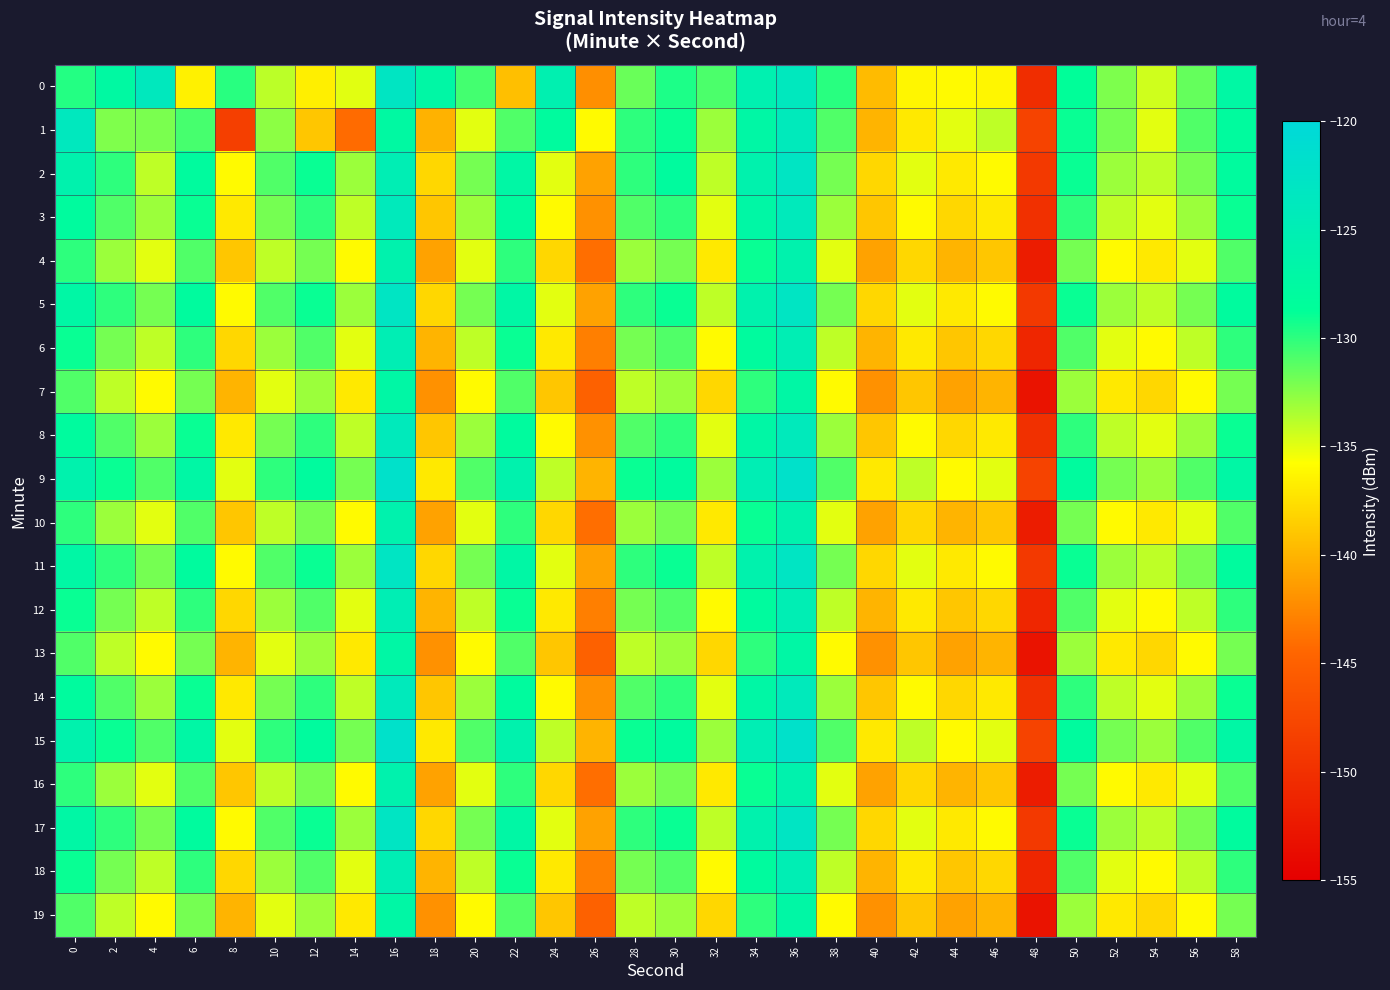

Reading right to left, transcribe all the data shown in this chart.

0: 58=-127.2	56=-131.5	54=-134.5	52=-132.2	50=-128.6	48=-150.3	46=-136.2	44=-136.0	42=-136.2	40=-139.6	38=-129.9	36=-123.6	34=-125.5	32=-130.8	30=-129.5	28=-131.6	26=-142.1	24=-125.5	22=-139.4	20=-130.6	18=-127.0	16=-123.1	14=-134.9	12=-136.6	10=-133.9	8=-129.9	6=-136.5	4=-123.7	2=-127.5	0=-129.8
1: 58=-128.0	56=-131.0	54=-135.0	52=-132.0	50=-129.0	48=-148.0	46=-134.0	44=-135.0	42=-137.0	40=-140.0	38=-131.0	36=-124.0	34=-127.0	32=-133.0	30=-129.0	28=-130.0	26=-136.0	24=-128.0	22=-131.0	20=-135.0	18=-140.2	16=-127.4	14=-144.2	12=-139.0	10=-132.6	8=-148.4	6=-130.7	4=-132.1	2=-132.3	0=-123.6
2: 58=-128.0	56=-132.0	54=-134.0	52=-133.0	50=-129.0	48=-149.0	46=-136.0	44=-137.0	42=-135.0	40=-138.0	38=-132.0	36=-123.0	34=-126.0	32=-134.0	30=-128.0	28=-130.0	26=-141.0	24=-135.0	22=-127.0	20=-132.0	18=-138.0	16=-125.0	14=-133.0	12=-129.0	10=-131.0	8=-136.0	6=-128.0	4=-134.0	2=-130.0	0=-126.0
3: 58=-129.0	56=-133.0	54=-135.0	52=-134.0	50=-130.0	48=-150.0	46=-137.0	44=-138.0	42=-136.0	40=-139.0	38=-133.0	36=-124.0	34=-127.0	32=-135.0	30=-130.0	28=-131.0	26=-142.0	24=-136.0	22=-128.0	20=-133.0	18=-139.0	16=-124.0	14=-134.0	12=-130.0	10=-132.0	8=-137.0	6=-129.0	4=-133.0	2=-131.0	0=-128.0
4: 58=-131.0	56=-135.0	54=-137.0	52=-136.0	50=-132.0	48=-152.0	46=-139.0	44=-140.0	42=-138.0	40=-141.0	38=-135.0	36=-126.0	34=-129.0	32=-137.0	30=-132.0	28=-133.0	26=-144.0	24=-138.0	22=-130.0	20=-135.0	18=-141.0	16=-126.0	14=-136.0	12=-132.0	10=-134.0	8=-139.0	6=-131.0	4=-135.0	2=-133.0	0=-130.0
5: 58=-128.0	56=-132.0	54=-134.0	52=-133.0	50=-129.0	48=-149.0	46=-136.0	44=-137.0	42=-135.0	40=-138.0	38=-132.0	36=-123.0	34=-126.0	32=-134.0	30=-129.0	28=-130.0	26=-141.0	24=-135.0	22=-127.0	20=-132.0	18=-138.0	16=-123.0	14=-133.0	12=-129.0	10=-131.0	8=-136.0	6=-128.0	4=-132.0	2=-130.0	0=-127.0
6: 58=-130.0	56=-134.0	54=-136.0	52=-135.0	50=-131.0	48=-151.0	46=-138.0	44=-139.0	42=-137.0	40=-140.0	38=-134.0	36=-125.0	34=-128.0	32=-136.0	30=-131.0	28=-132.0	26=-143.0	24=-137.0	22=-129.0	20=-134.0	18=-140.0	16=-125.0	14=-135.0	12=-131.0	10=-133.0	8=-138.0	6=-130.0	4=-134.0	2=-132.0	0=-129.0
7: 58=-132.0	56=-136.0	54=-138.0	52=-137.0	50=-133.0	48=-153.0	46=-140.0	44=-141.0	42=-139.0	40=-142.0	38=-136.0	36=-127.0	34=-130.0	32=-138.0	30=-133.0	28=-134.0	26=-145.0	24=-139.0	22=-131.0	20=-136.0	18=-142.0	16=-127.0	14=-137.0	12=-133.0	10=-135.0	8=-140.0	6=-132.0	4=-136.0	2=-134.0	0=-131.0
8: 58=-129.0	56=-133.0	54=-135.0	52=-134.0	50=-130.0	48=-150.0	46=-137.0	44=-138.0	42=-136.0	40=-139.0	38=-133.0	36=-124.0	34=-127.0	32=-135.0	30=-130.0	28=-131.0	26=-142.0	24=-136.0	22=-128.0	20=-133.0	18=-139.0	16=-124.0	14=-134.0	12=-130.0	10=-132.0	8=-137.0	6=-129.0	4=-133.0	2=-131.0	0=-128.0
9: 58=-127.0	56=-131.0	54=-133.0	52=-132.0	50=-128.0	48=-148.0	46=-135.0	44=-136.0	42=-134.0	40=-137.0	38=-131.0	36=-122.0	34=-125.0	32=-133.0	30=-128.0	28=-129.0	26=-140.0	24=-134.0	22=-126.0	20=-131.0	18=-137.0	16=-122.0	14=-132.0	12=-128.0	10=-130.0	8=-135.0	6=-127.0	4=-131.0	2=-129.0	0=-126.0
10: 58=-131.0	56=-135.0	54=-137.0	52=-136.0	50=-132.0	48=-152.0	46=-139.0	44=-140.0	42=-138.0	40=-141.0	38=-135.0	36=-126.0	34=-129.0	32=-137.0	30=-132.0	28=-133.0	26=-144.0	24=-138.0	22=-130.0	20=-135.0	18=-141.0	16=-126.0	14=-136.0	12=-132.0	10=-134.0	8=-139.0	6=-131.0	4=-135.0	2=-133.0	0=-130.0
11: 58=-128.0	56=-132.0	54=-134.0	52=-133.0	50=-129.0	48=-149.0	46=-136.0	44=-137.0	42=-135.0	40=-138.0	38=-132.0	36=-123.0	34=-126.0	32=-134.0	30=-129.0	28=-130.0	26=-141.0	24=-135.0	22=-127.0	20=-132.0	18=-138.0	16=-123.0	14=-133.0	12=-129.0	10=-131.0	8=-136.0	6=-128.0	4=-132.0	2=-130.0	0=-127.0
12: 58=-130.0	56=-134.0	54=-136.0	52=-135.0	50=-131.0	48=-151.0	46=-138.0	44=-139.0	42=-137.0	40=-140.0	38=-134.0	36=-125.0	34=-128.0	32=-136.0	30=-131.0	28=-132.0	26=-143.0	24=-137.0	22=-129.0	20=-134.0	18=-140.0	16=-125.0	14=-135.0	12=-131.0	10=-133.0	8=-138.0	6=-130.0	4=-134.0	2=-132.0	0=-129.0
13: 58=-132.0	56=-136.0	54=-138.0	52=-137.0	50=-133.0	48=-153.0	46=-140.0	44=-141.0	42=-139.0	40=-142.0	38=-136.0	36=-127.0	34=-130.0	32=-138.0	30=-133.0	28=-134.0	26=-145.0	24=-139.0	22=-131.0	20=-136.0	18=-142.0	16=-127.0	14=-137.0	12=-133.0	10=-135.0	8=-140.0	6=-132.0	4=-136.0	2=-134.0	0=-131.0
14: 58=-129.0	56=-133.0	54=-135.0	52=-134.0	50=-130.0	48=-150.0	46=-137.0	44=-138.0	42=-136.0	40=-139.0	38=-133.0	36=-124.0	34=-127.0	32=-135.0	30=-130.0	28=-131.0	26=-142.0	24=-136.0	22=-128.0	20=-133.0	18=-139.0	16=-124.0	14=-134.0	12=-130.0	10=-132.0	8=-137.0	6=-129.0	4=-133.0	2=-131.0	0=-128.0
15: 58=-127.0	56=-131.0	54=-133.0	52=-132.0	50=-128.0	48=-148.0	46=-135.0	44=-136.0	42=-134.0	40=-137.0	38=-131.0	36=-122.0	34=-125.0	32=-133.0	30=-128.0	28=-129.0	26=-140.0	24=-134.0	22=-126.0	20=-131.0	18=-137.0	16=-122.0	14=-132.0	12=-128.0	10=-130.0	8=-135.0	6=-127.0	4=-131.0	2=-129.0	0=-126.0
16: 58=-131.0	56=-135.0	54=-137.0	52=-136.0	50=-132.0	48=-152.0	46=-139.0	44=-140.0	42=-138.0	40=-141.0	38=-135.0	36=-126.0	34=-129.0	32=-137.0	30=-132.0	28=-133.0	26=-144.0	24=-138.0	22=-130.0	20=-135.0	18=-141.0	16=-126.0	14=-136.0	12=-132.0	10=-134.0	8=-139.0	6=-131.0	4=-135.0	2=-133.0	0=-130.0
17: 58=-128.0	56=-132.0	54=-134.0	52=-133.0	50=-129.0	48=-149.0	46=-136.0	44=-137.0	42=-135.0	40=-138.0	38=-132.0	36=-123.0	34=-126.0	32=-134.0	30=-129.0	28=-130.0	26=-141.0	24=-135.0	22=-127.0	20=-132.0	18=-138.0	16=-123.0	14=-133.0	12=-129.0	10=-131.0	8=-136.0	6=-128.0	4=-132.0	2=-130.0	0=-127.0
18: 58=-130.0	56=-134.0	54=-136.0	52=-135.0	50=-131.0	48=-151.0	46=-138.0	44=-139.0	42=-137.0	40=-140.0	38=-134.0	36=-125.0	34=-128.0	32=-136.0	30=-131.0	28=-132.0	26=-143.0	24=-137.0	22=-129.0	20=-134.0	18=-140.0	16=-125.0	14=-135.0	12=-131.0	10=-133.0	8=-138.0	6=-130.0	4=-134.0	2=-132.0	0=-129.0
19: 58=-132.0	56=-136.0	54=-138.0	52=-137.0	50=-133.0	48=-153.0	46=-140.0	44=-141.0	42=-139.0	40=-142.0	38=-136.0	36=-127.0	34=-130.0	32=-138.0	30=-133.0	28=-134.0	26=-145.0	24=-139.0	22=-131.0	20=-136.0	18=-142.0	16=-127.0	14=-137.0	12=-133.0	10=-135.0	8=-140.0	6=-132.0	4=-136.0	2=-134.0	0=-131.0